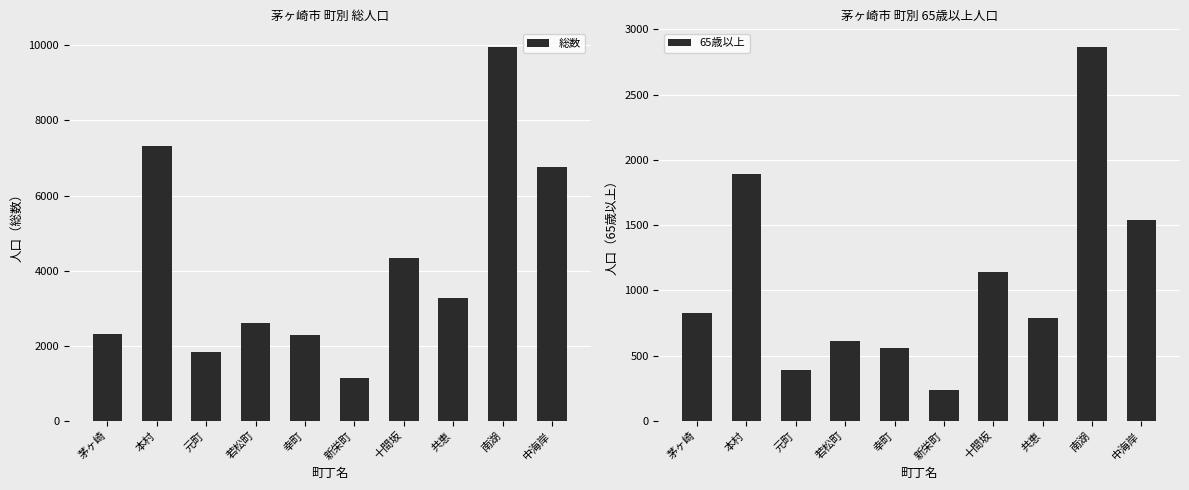

Which category has the highest value in the 65歳以上 series?

南湖